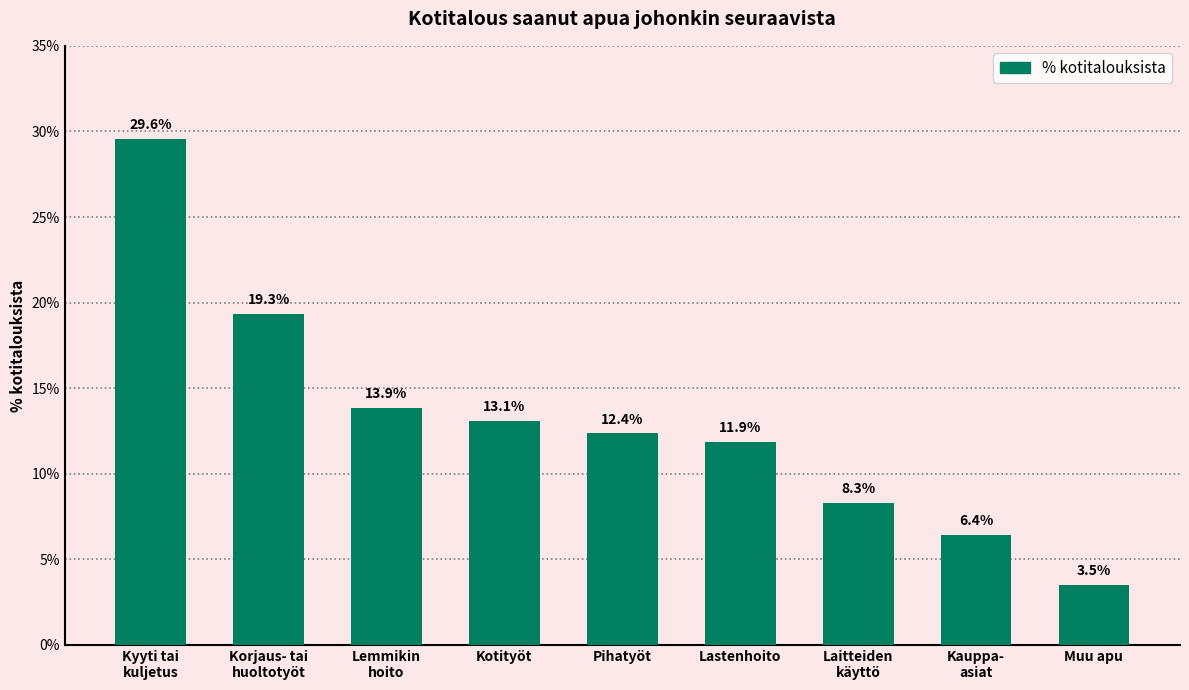

Reading left to right, extract all data points from this chart.

29.6	19.3	13.9	13.1	12.4	11.9	8.3	6.4	3.5